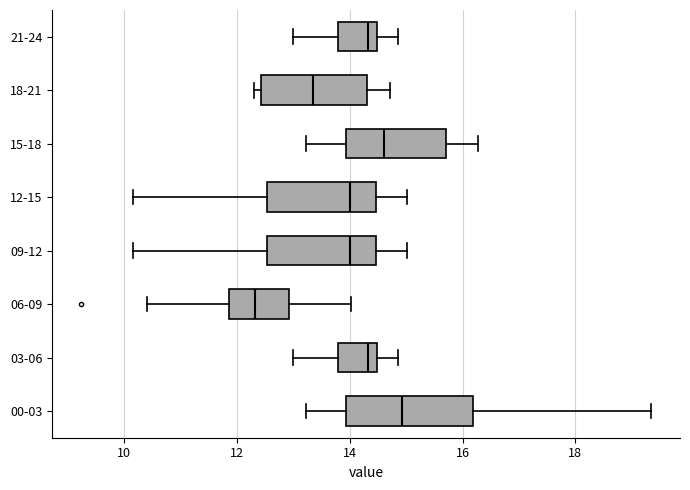

Reading bottom to top, transcribe this box plot: for each box, give where its median line is, the range the box spans, and where its two whiskers end, as read against the x-axis. The values are not printed on the chart, so give them approximately, as read against the axis.

00-03: median 15.0, box 14.0 to 16.2, whiskers 13.2 to 19.4
03-06: median 14.4 (just left of the box's right edge), box 13.8 to 14.4, whiskers 13.0 to 14.8
06-09: median 12.4, box 11.8 to 13.0, whiskers 10.4 to 14.0
09-12: median 14.0, box 12.6 to 14.4, whiskers 10.2 to 15.0
12-15: median 14.0, box 12.6 to 14.4, whiskers 10.2 to 15.0
15-18: median 14.6, box 14.0 to 15.8, whiskers 13.2 to 16.2
18-21: median 13.4, box 12.4 to 14.4, whiskers 12.4 (just left of the box's left edge) to 14.8
21-24: median 14.4 (just left of the box's right edge), box 13.8 to 14.4, whiskers 13.0 to 14.8